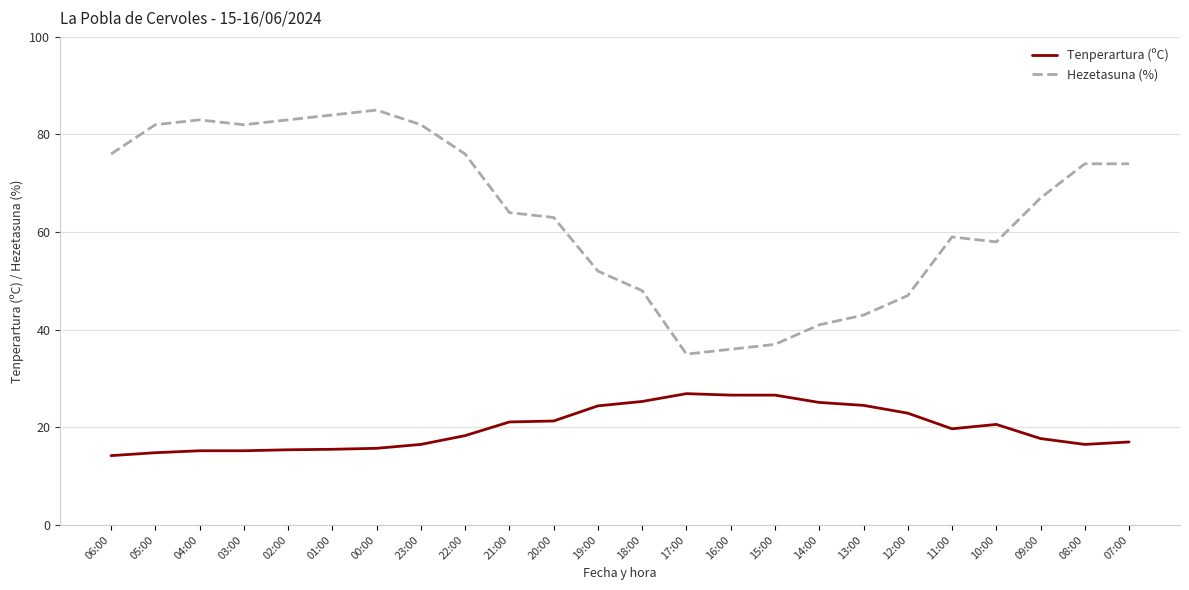

Which series has the largest total across all categories?

Hezetasuna (%)